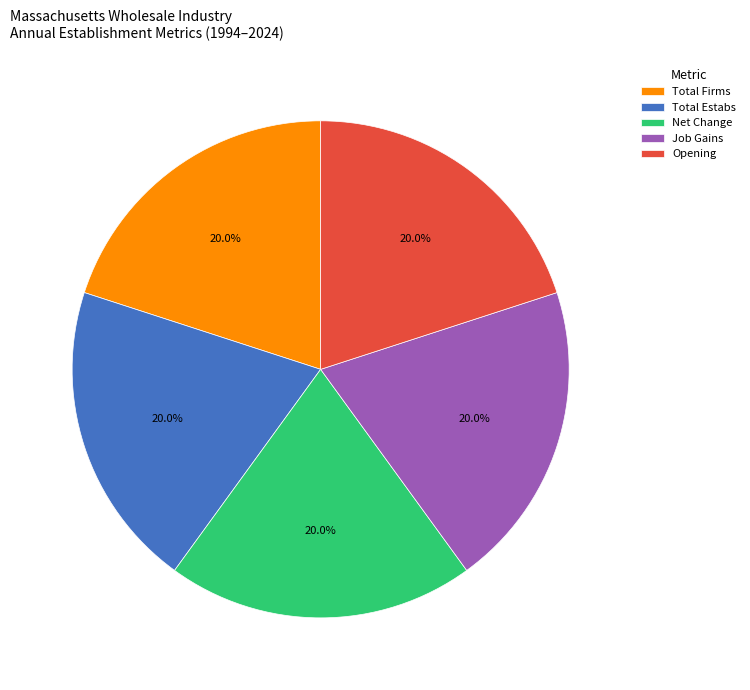

Combined, do Total Estabs and Opening account for over 50%?

No